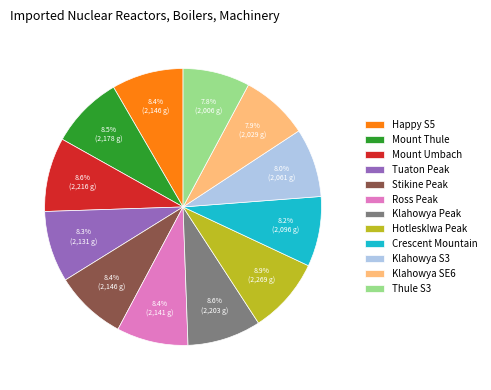

Approximately how many times larger is the value at Hotlesklwa Peak compared to Mount Umbach?

1.0